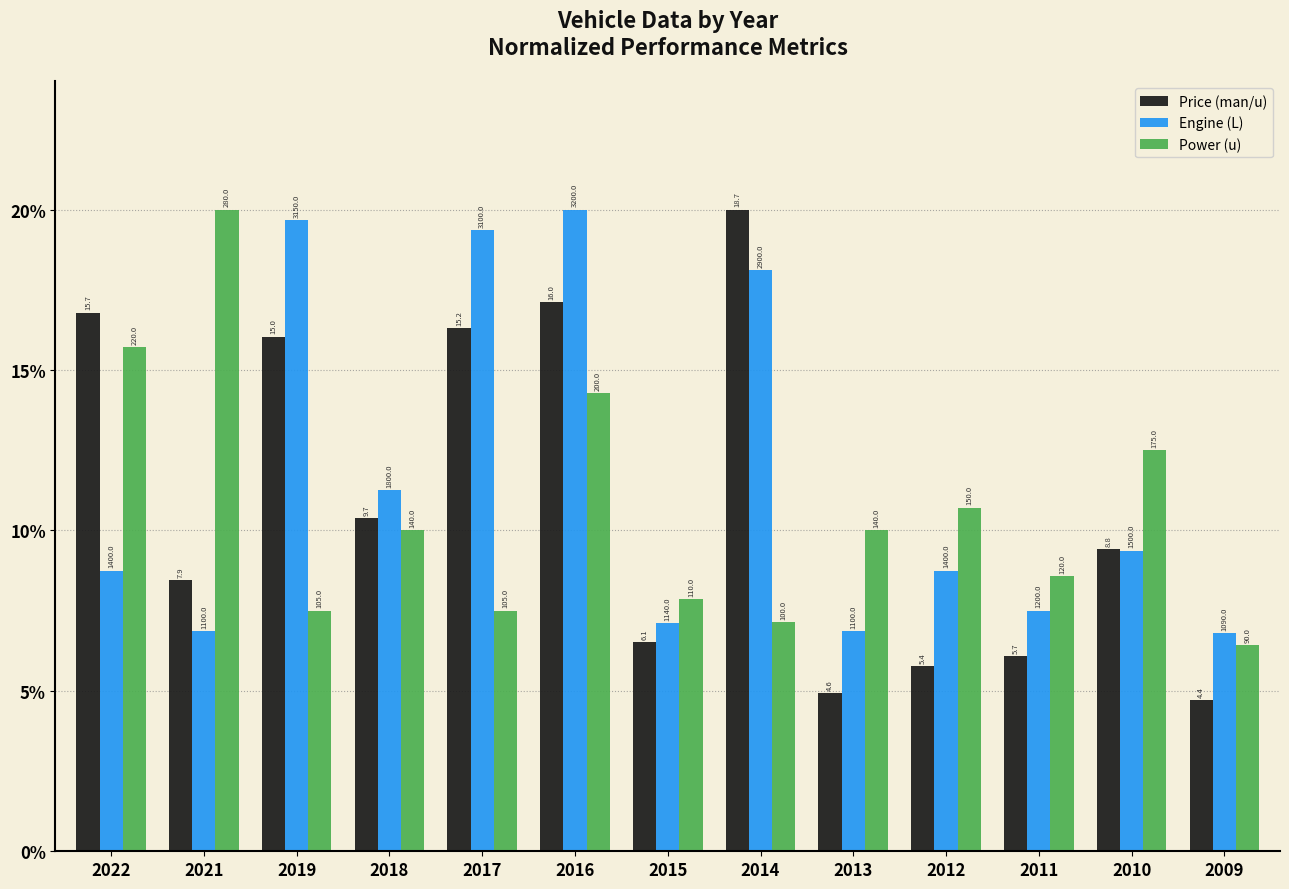

Is the value of Power (u) at 2010 greater than the value of Price (man/u) at 2010?

Yes